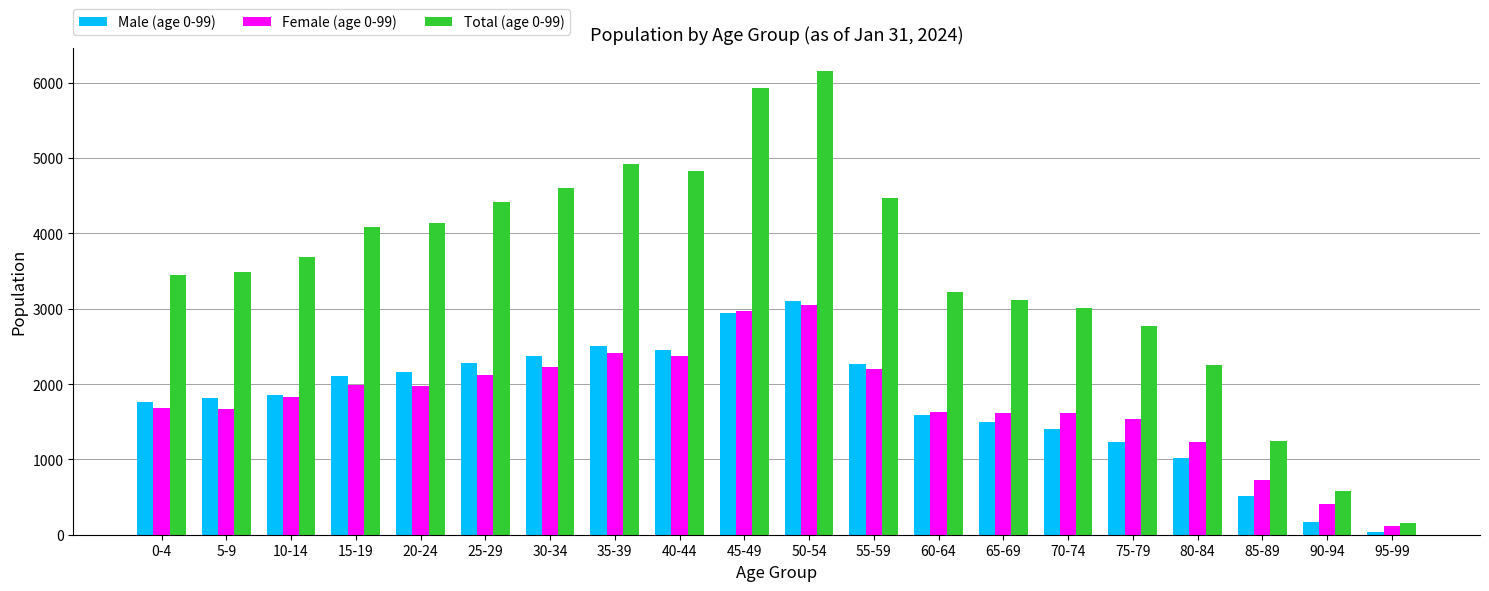

At how many categories does at least one series exceed 3315?

12